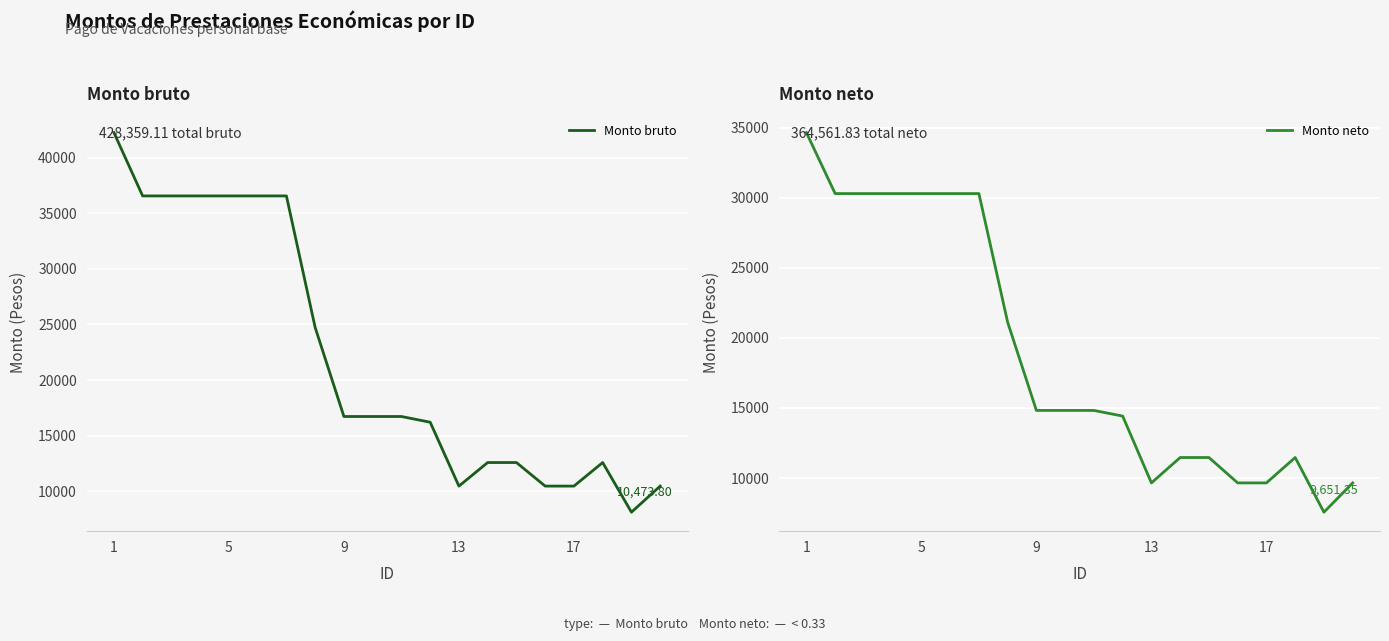

Rank the series at 5 from lowest to highest value.

Monto neto, Monto bruto